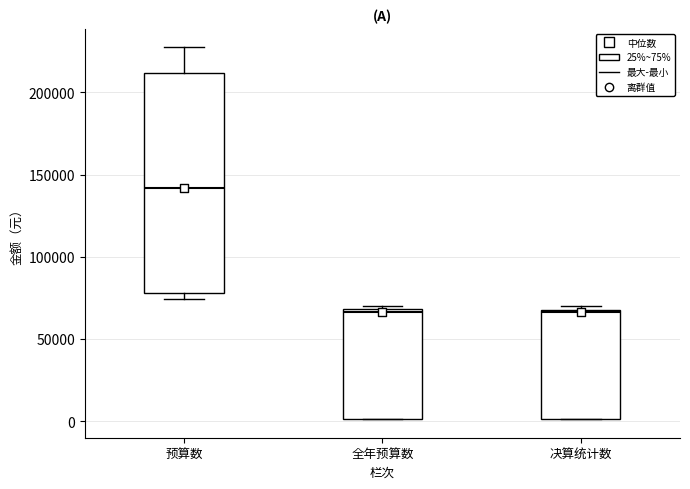

Reading left to right, read every box against the y-axis: the position of its median line, the range the box covers, and the ends of its whiskers. The values are not printed on the chart, so give them approximately, as read against the axis.

预算数: median 140000, box 80000 to 210000, whiskers 75000 to 225000
全年预算数: median 65000, box 0 to 70000, whiskers 0 to 70000 (just above the box's upper edge)
决算统计数: median 65000, box 0 to 70000, whiskers 0 to 70000 (just above the box's upper edge)